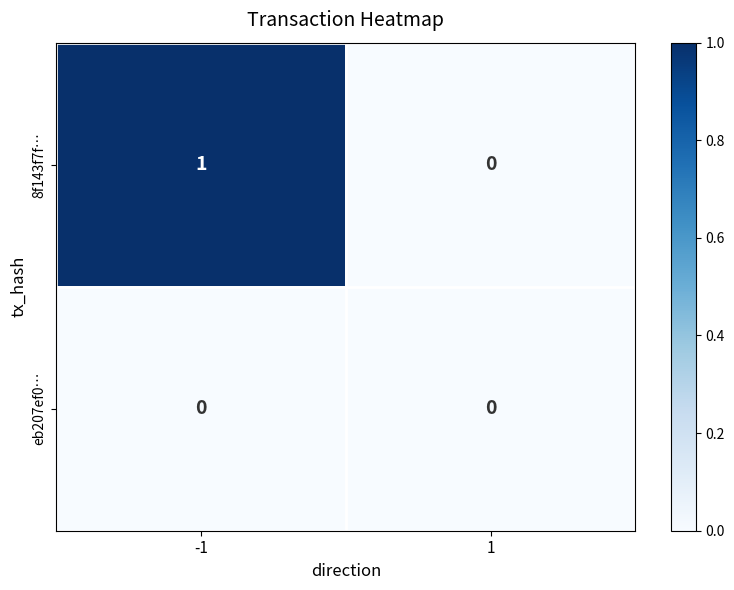

Which series has the largest total across all categories?

8f143f7f…